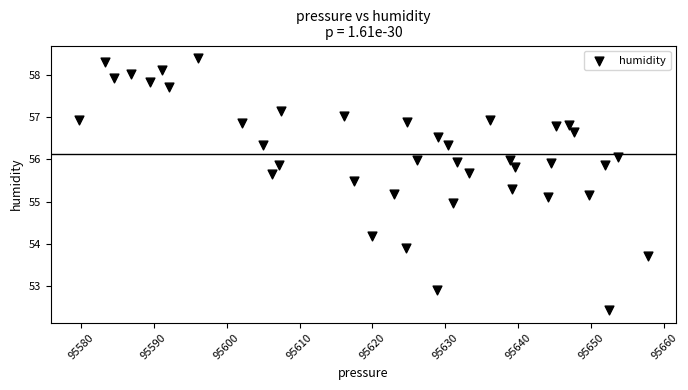

What is the range of X values (max minus min)?

78.0